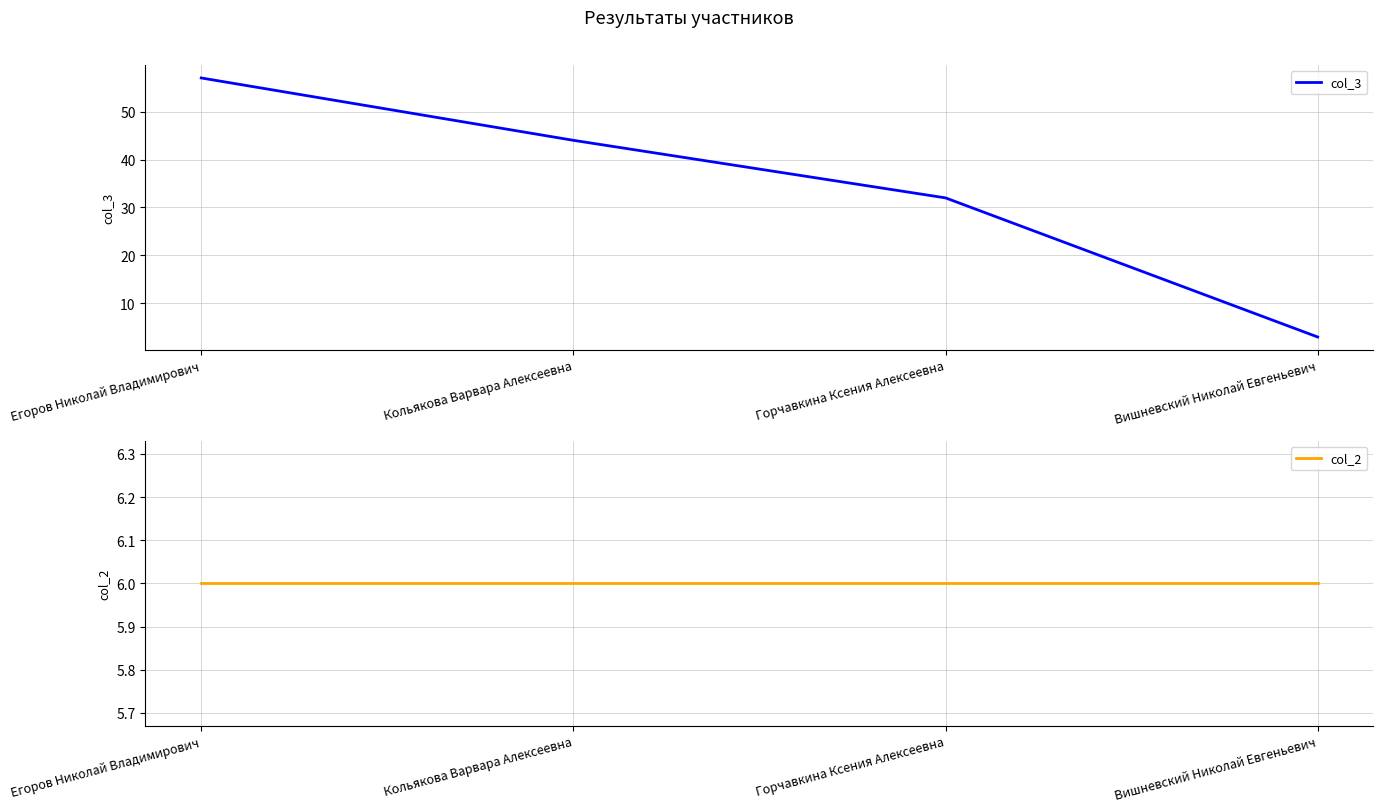

True or false: col_2 has a value of 6 at Горчавкина Ксения Алексеевна.

True